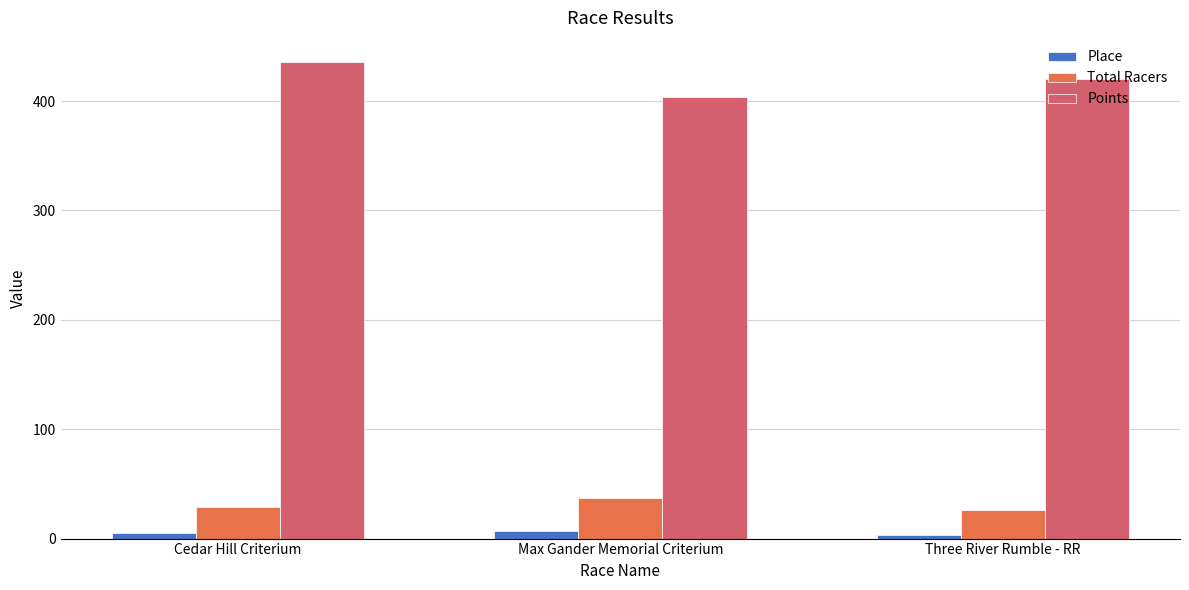

What is the average value of the Points series?

419.9